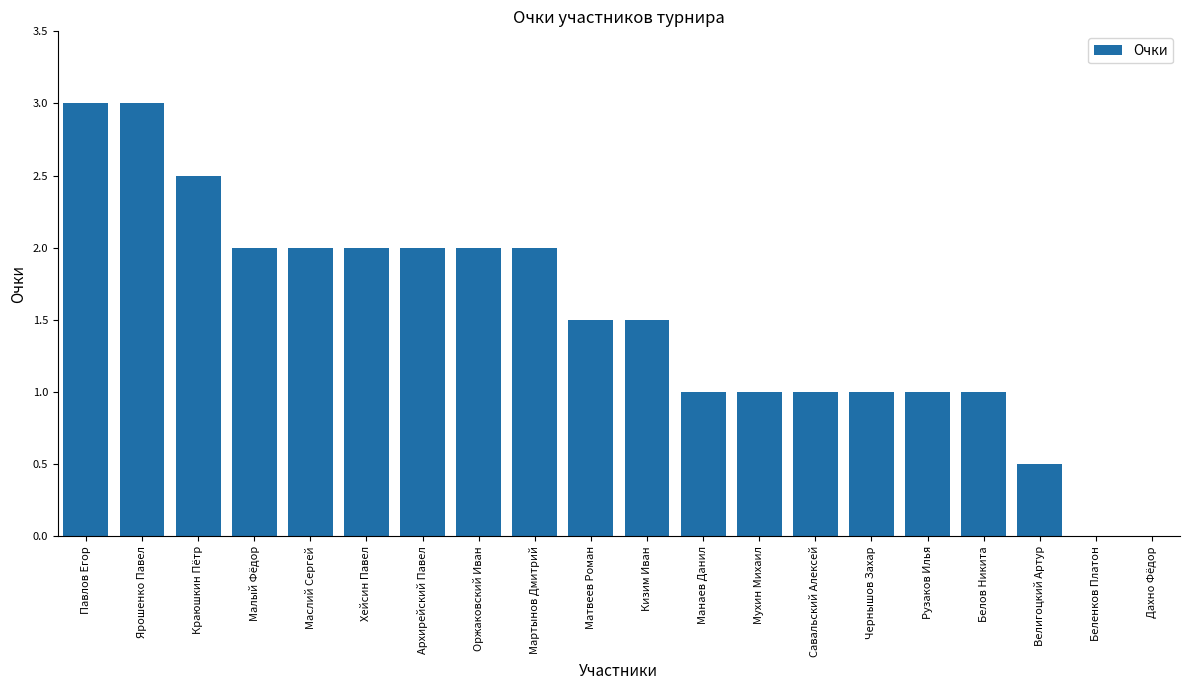

Approximately how many times larger is the value at Архирейский Павел compared to Савальский Алексей?

2.0